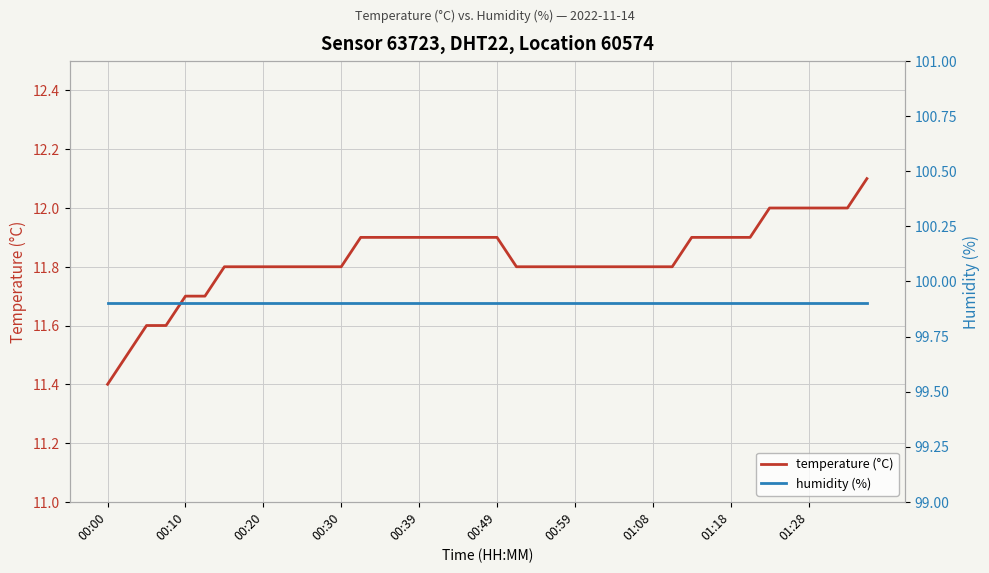

True or false: humidity (%) and temperature (°C) cross at least once.

False